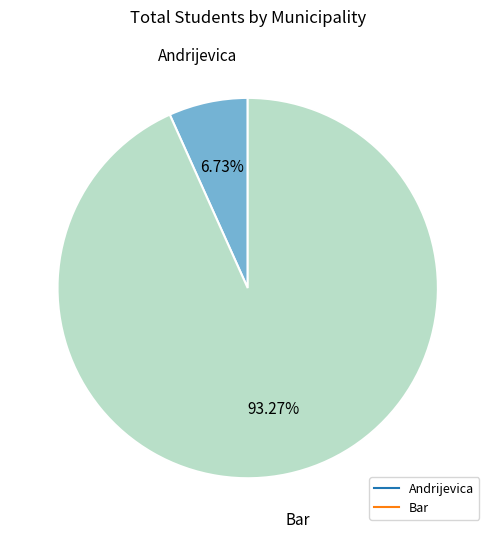

Is there a majority slice in this chart?

Yes